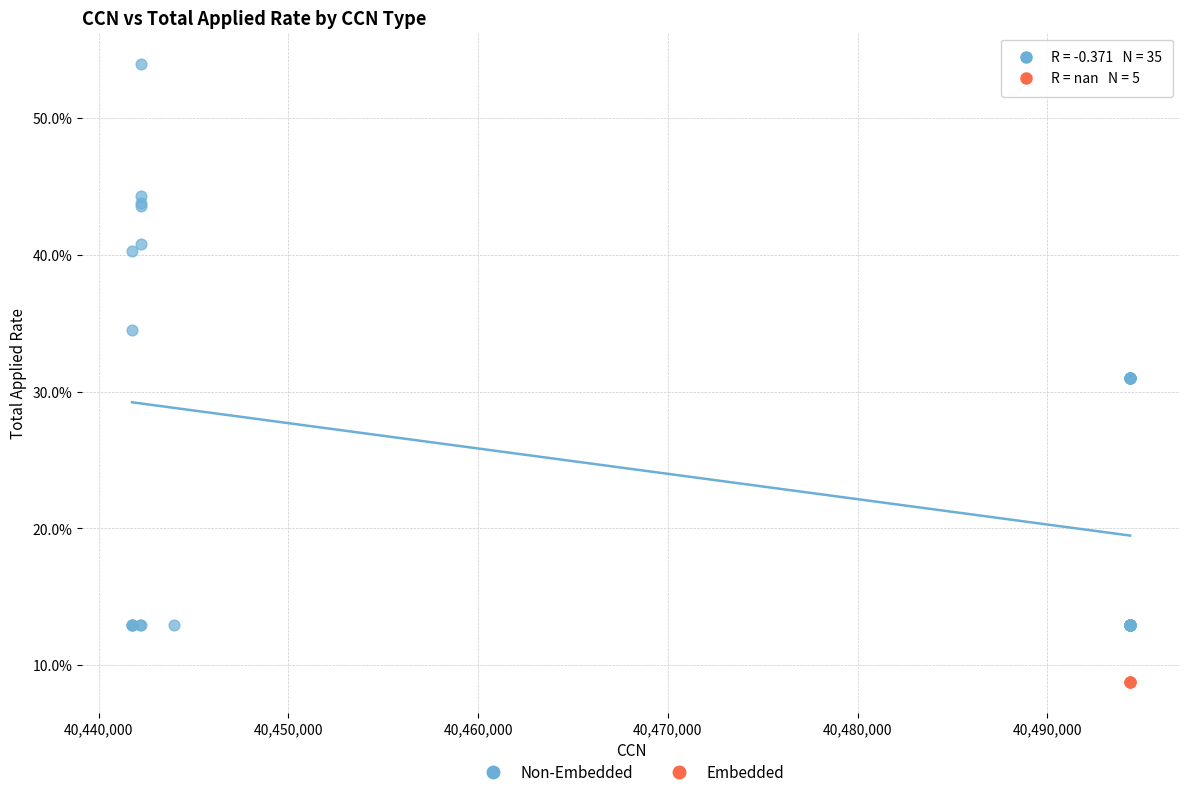

Which series contains the highest Y value?

Non-Embedded